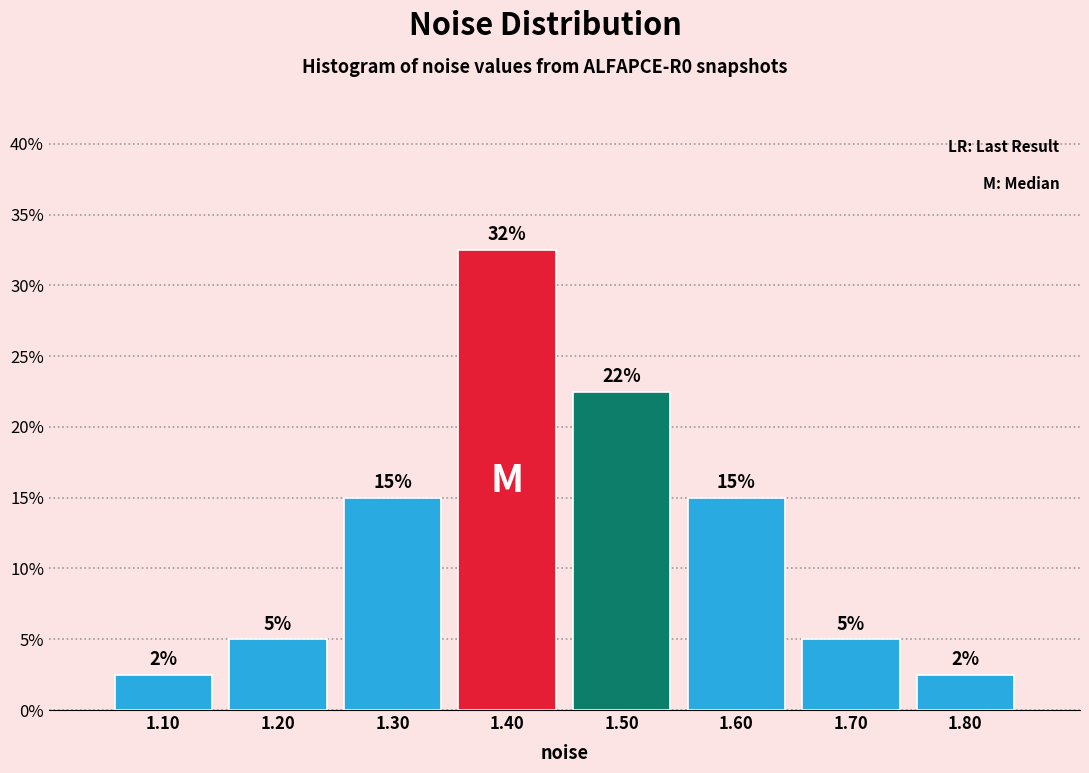

Which range on the x-axis has the tallest bar?

1.35 to 1.45